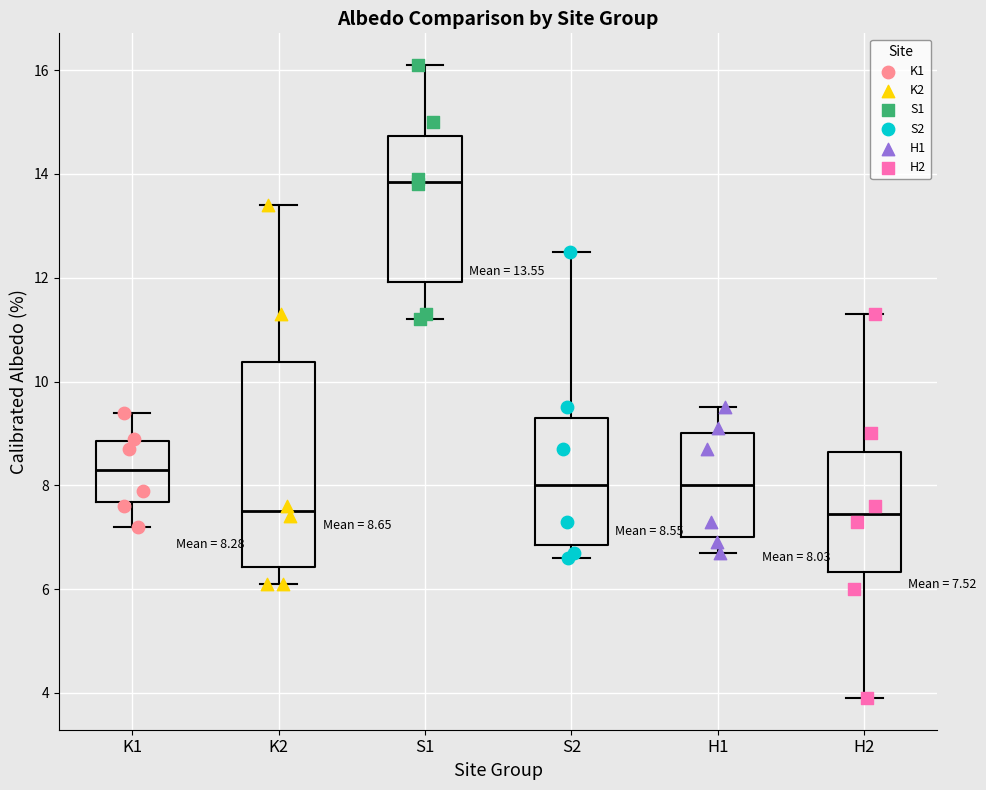

Which box is the tallest, from its lower edge to its upper edge?

K2